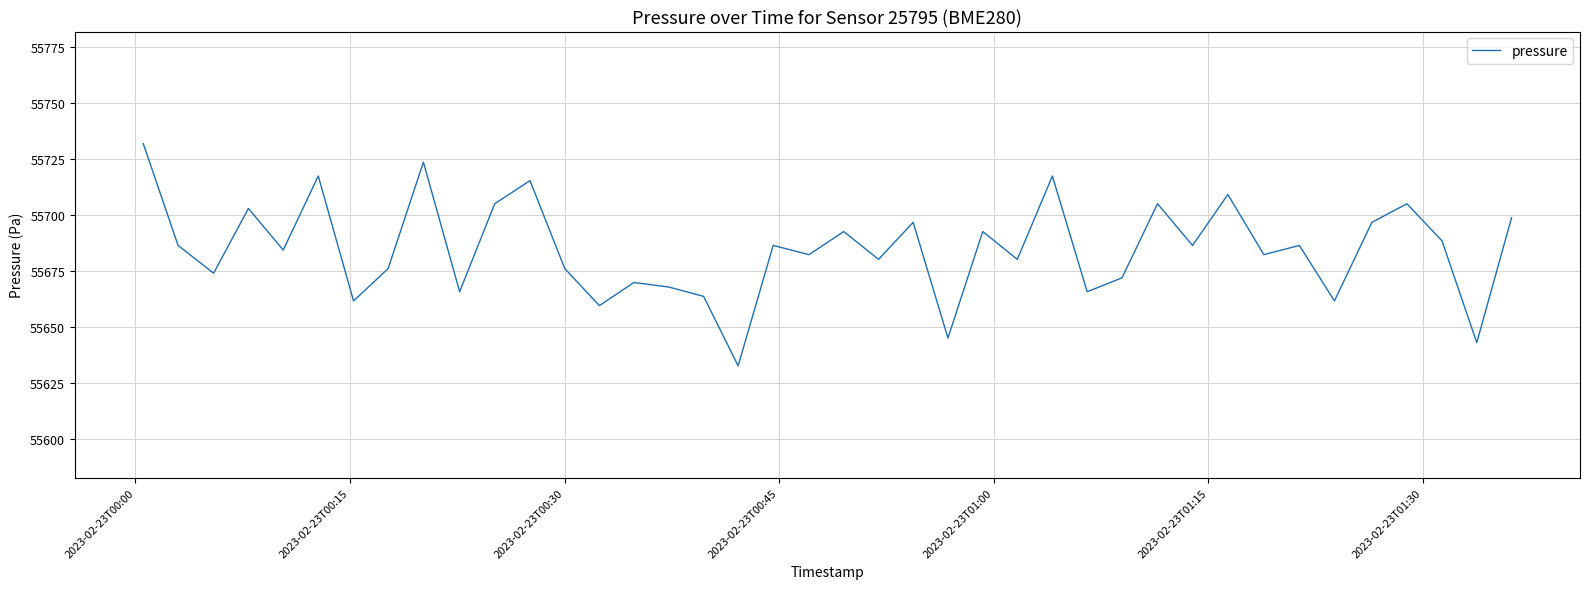

What is the smallest value displayed?

55632.8